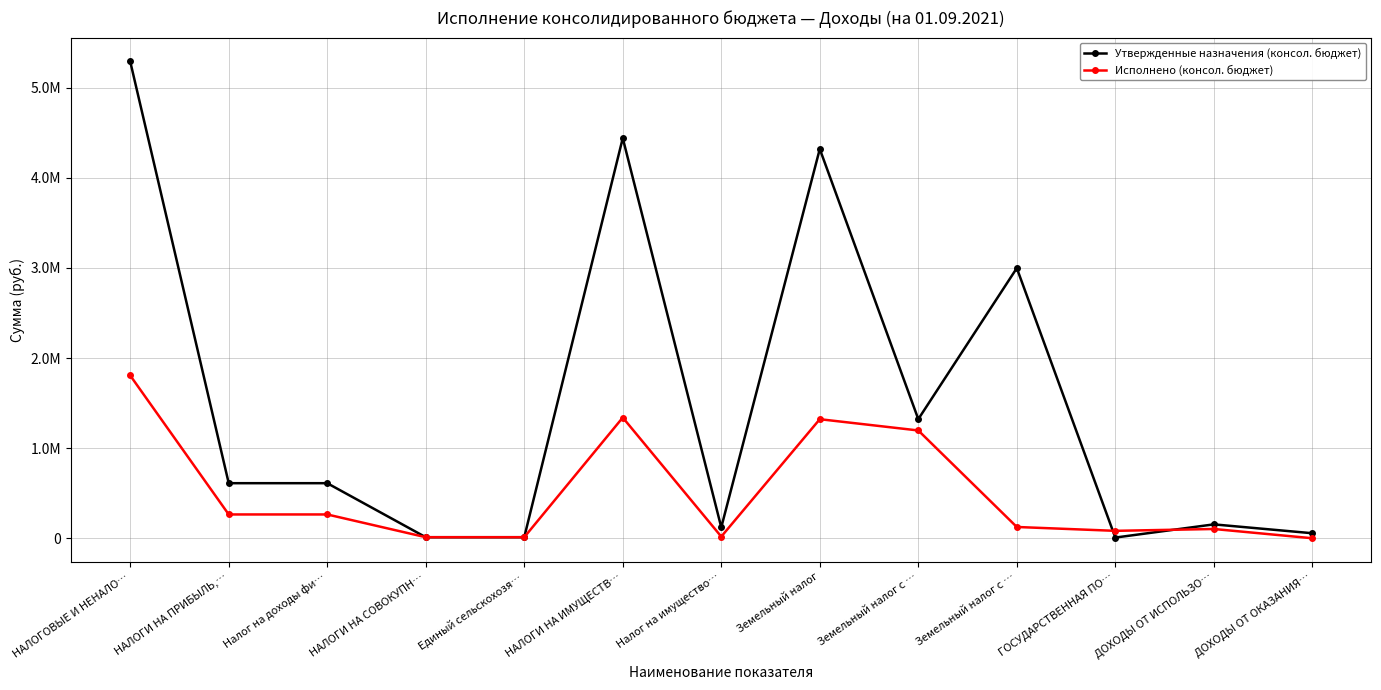

What is the difference between the maximum and second lowest values in the Утвержденные назначения (консол. бюджет) series?

5279900.0